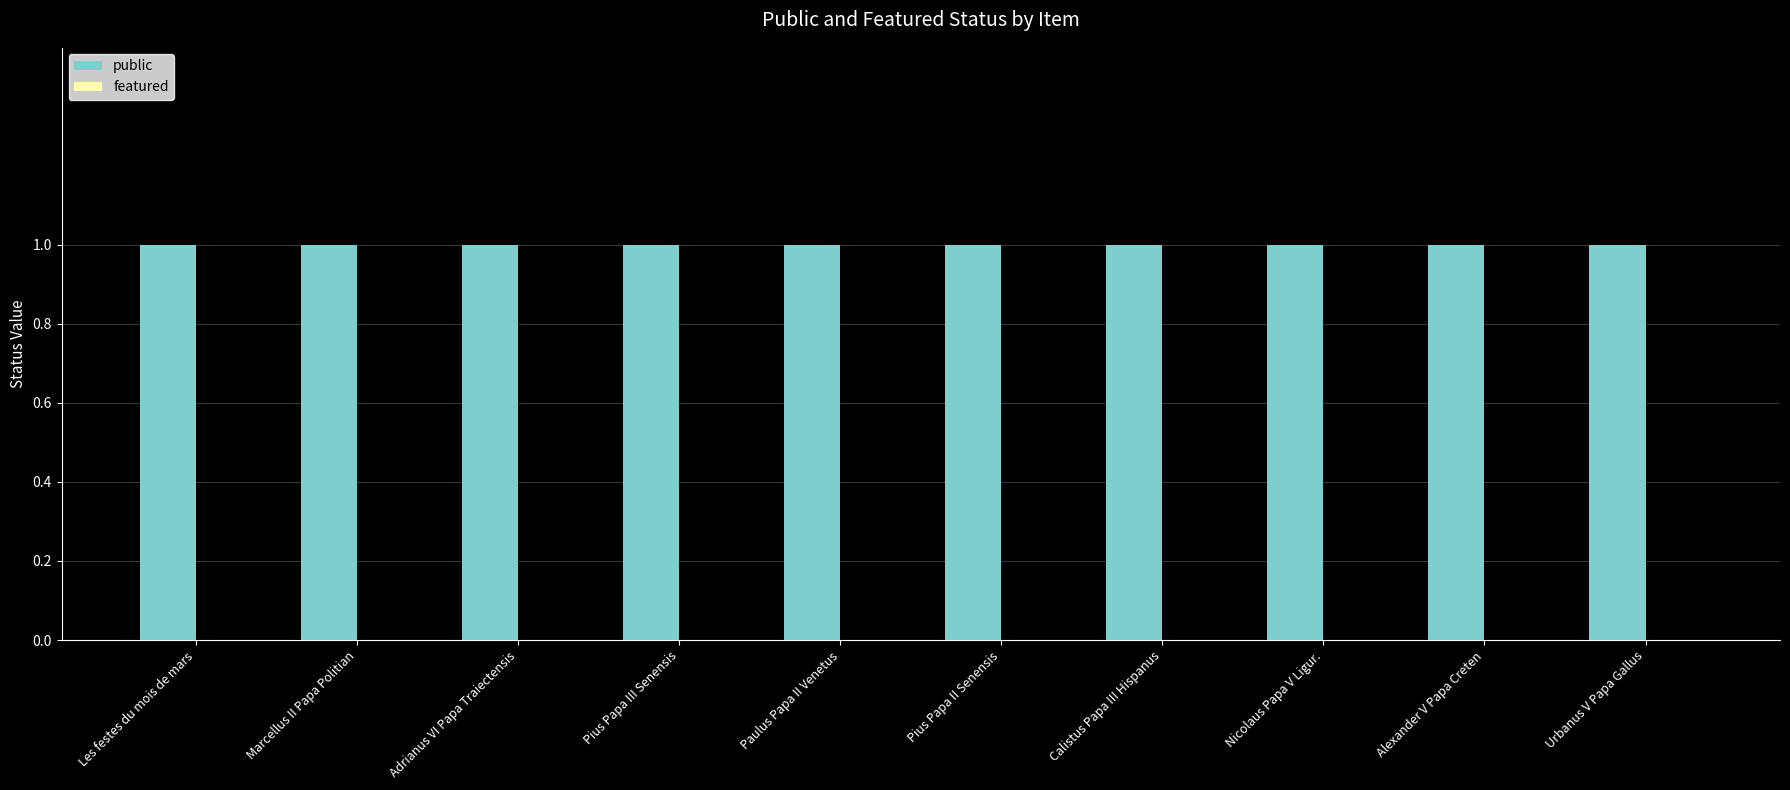

Which series has the largest range (max minus min)?

public